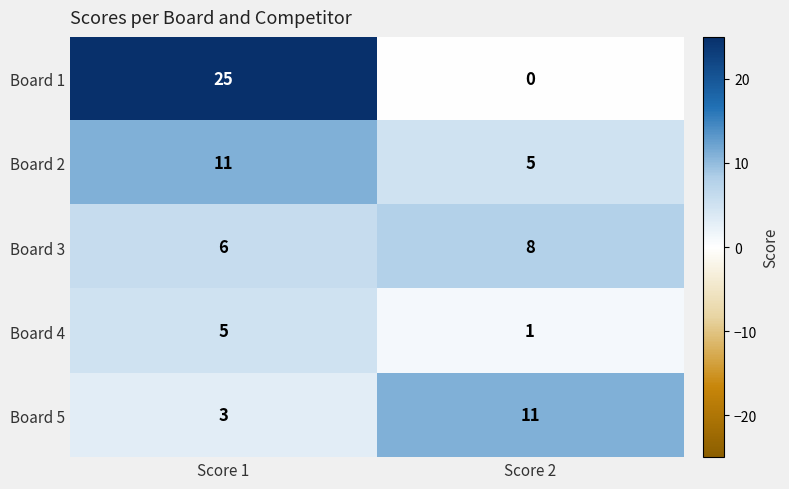

Reading left to right, transcribe all the data shown in this chart.

Board 1: Score 1=25	Score 2=0
Board 2: Score 1=11	Score 2=5
Board 3: Score 1=6	Score 2=8
Board 4: Score 1=5	Score 2=1
Board 5: Score 1=3	Score 2=11